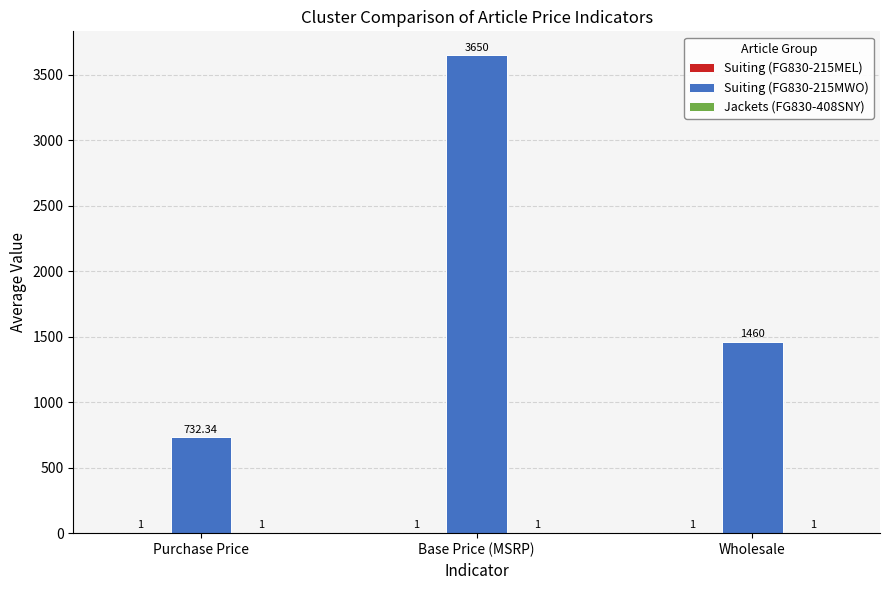

True or false: Suiting (FG830-215MWO) has a value of 1460.0 at Wholesale.

True